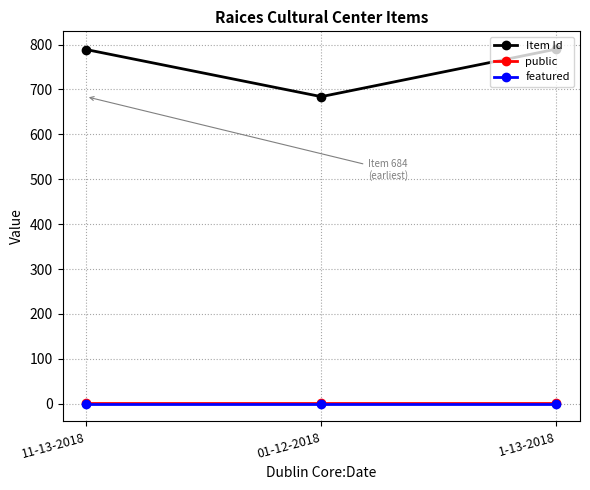

True or false: Item Id has a value of 1202 at 01-12-2018.

False